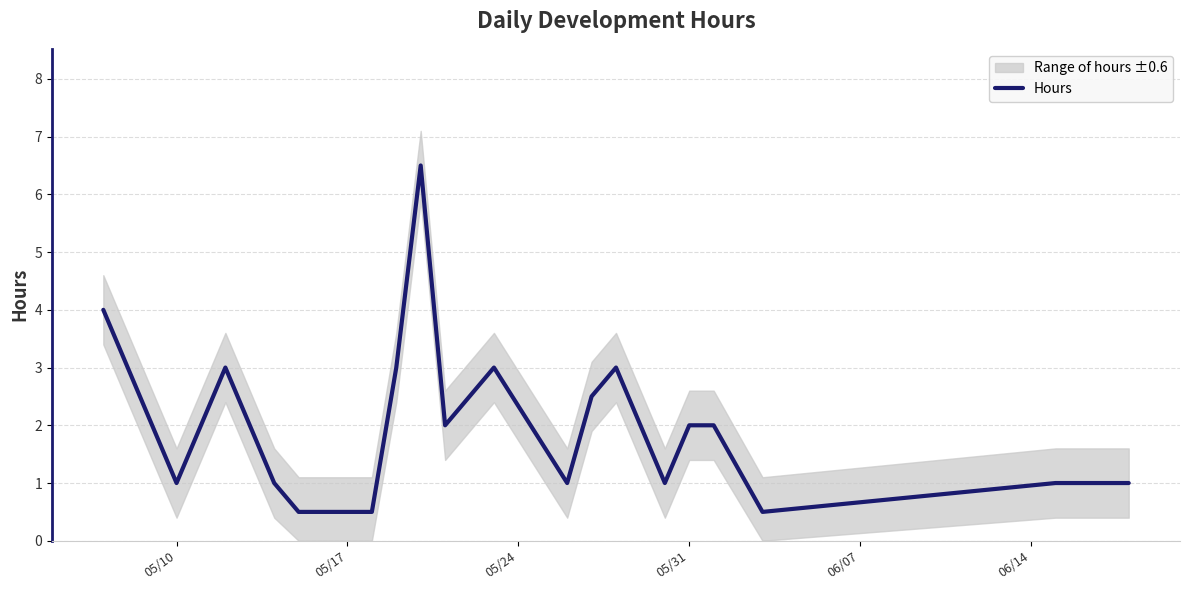

What is the approximate value at 05/24?

3.0